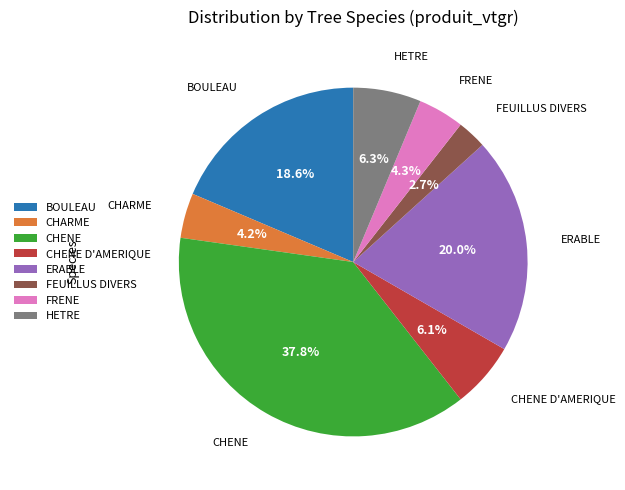

Between CHENE and CHENE D'AMERIQUE, which is larger?

CHENE